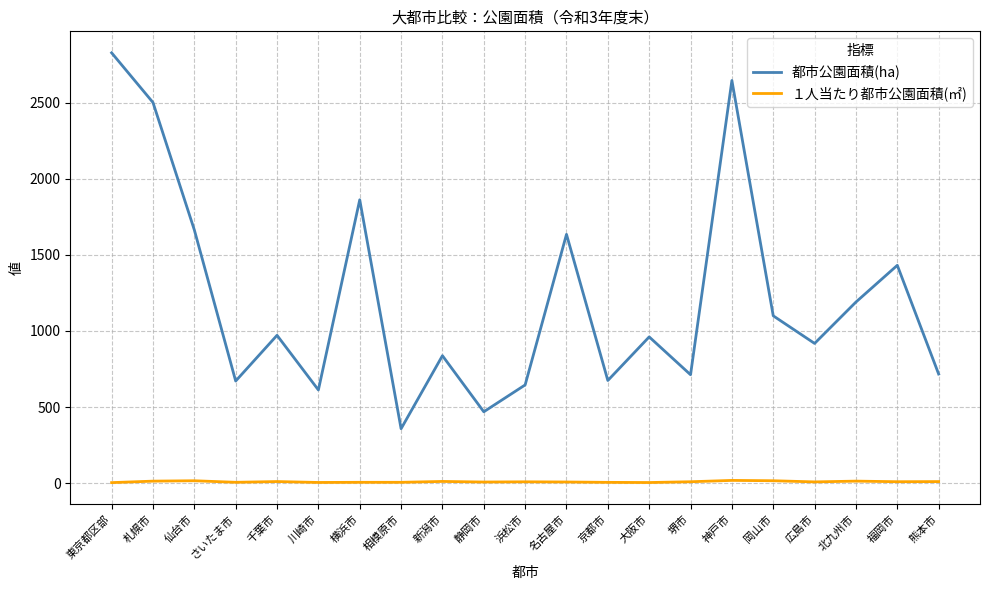

True or false: 都市公園面積(ha) and １人当たり都市公園面積(㎡) intersect in this chart.

False